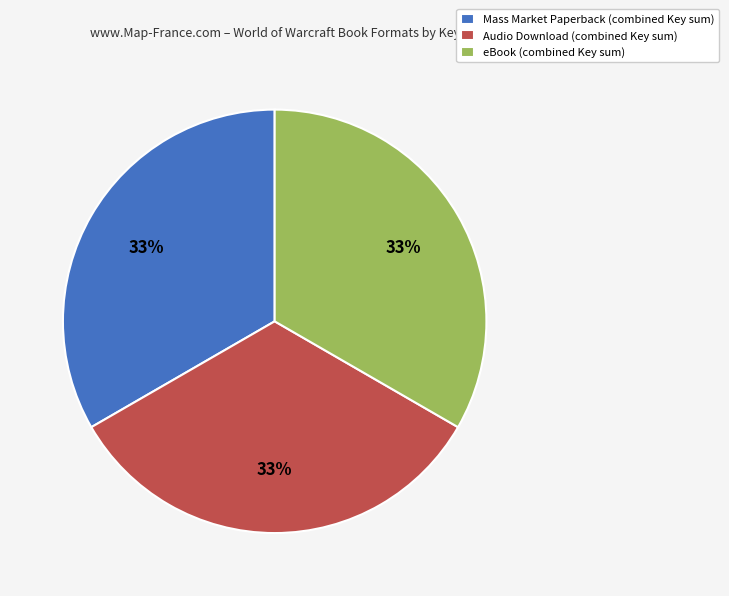

How many segments does this pie chart have?

3